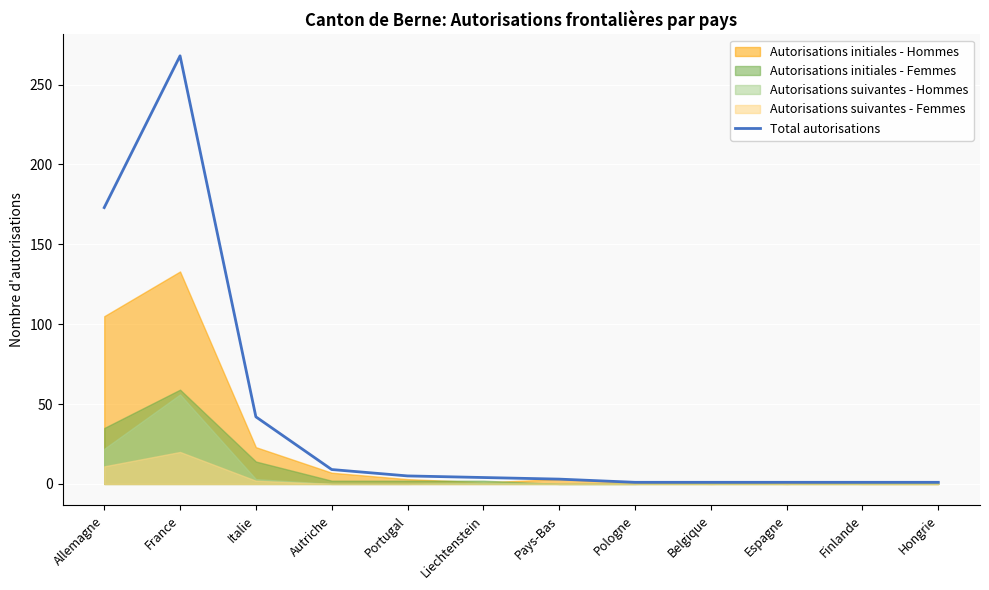

Reading left to right, extract all data points from this chart.

173	268	42	9	5	4	3	1	1	1	1	1